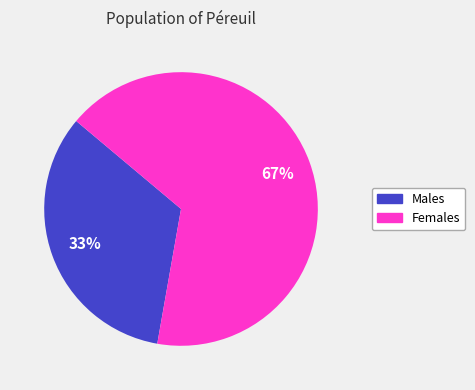

To the nearest percent, what is the average slice percentage?

50%